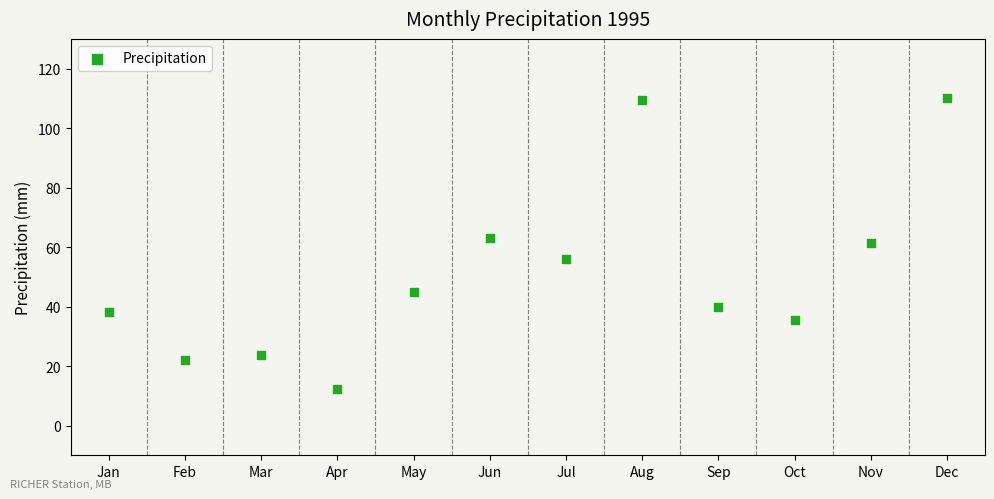

What is the average X value?

6.5